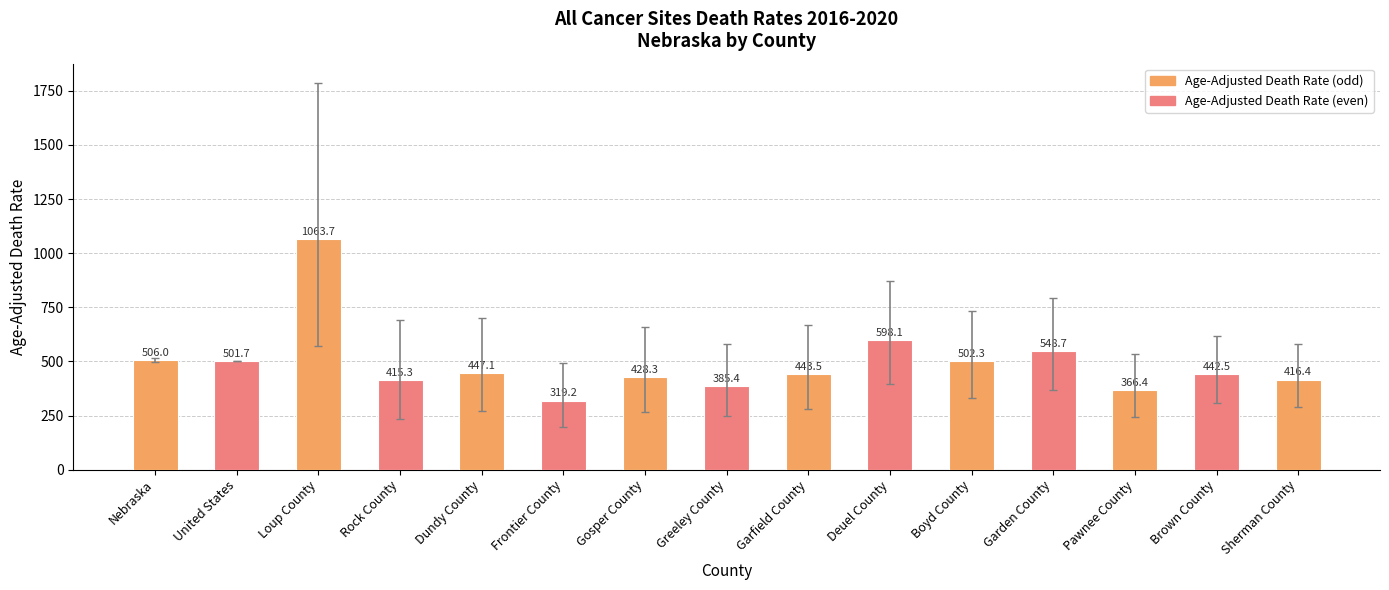

Is it true that the value at Garden County is 548.7?

True